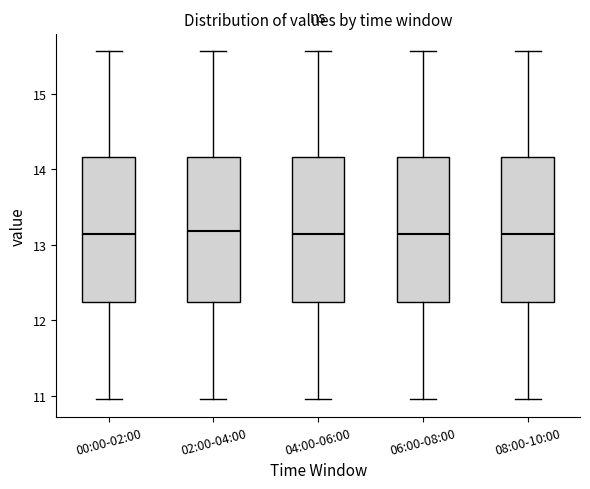

Reading left to right, transcribe this box plot: for each box, give where its median line is, the range the box spans, and where its two whiskers end, as read against the y-axis. The values are not printed on the chart, so give them approximately, as read against the axis.

00:00-02:00: median 13.2, box 12.2 to 14.2, whiskers 11.0 to 15.6
02:00-04:00: median 13.2, box 12.2 to 14.2, whiskers 11.0 to 15.6
04:00-06:00: median 13.2, box 12.2 to 14.2, whiskers 11.0 to 15.6
06:00-08:00: median 13.2, box 12.2 to 14.2, whiskers 11.0 to 15.6
08:00-10:00: median 13.2, box 12.2 to 14.2, whiskers 11.0 to 15.6